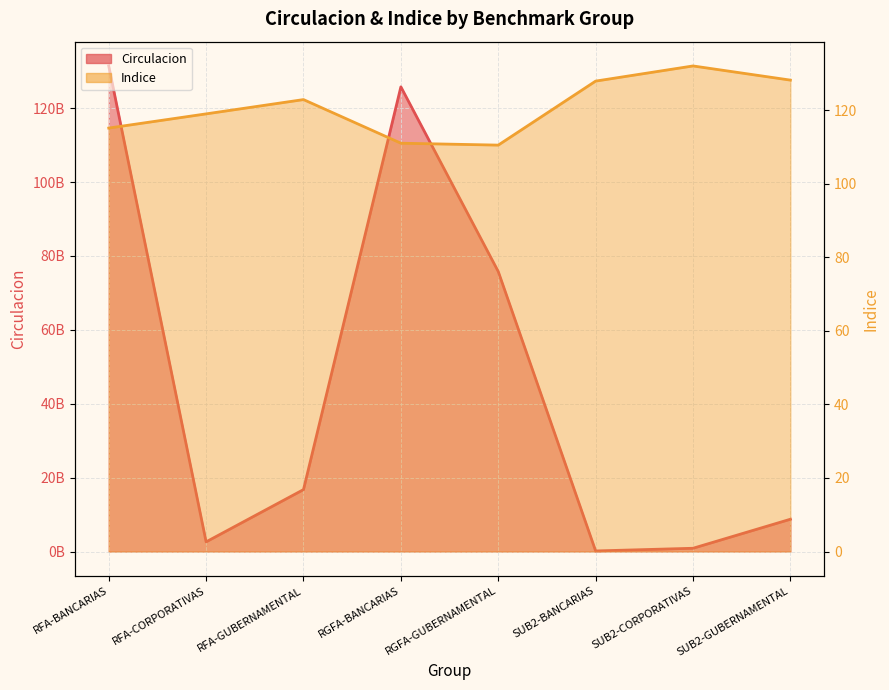

How many data points does each series have?

8